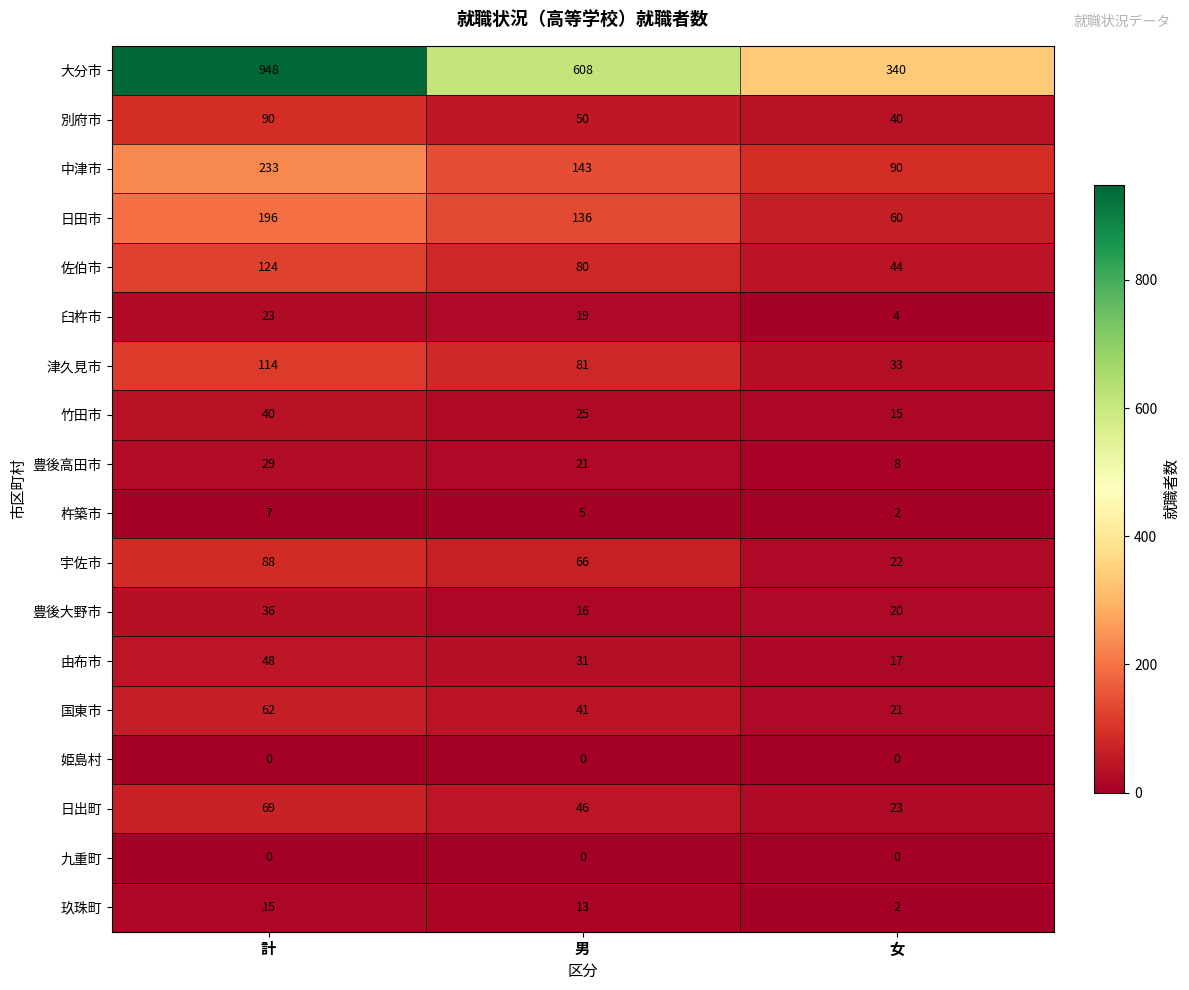

How many values in the 津久見市 series are below 81?

1